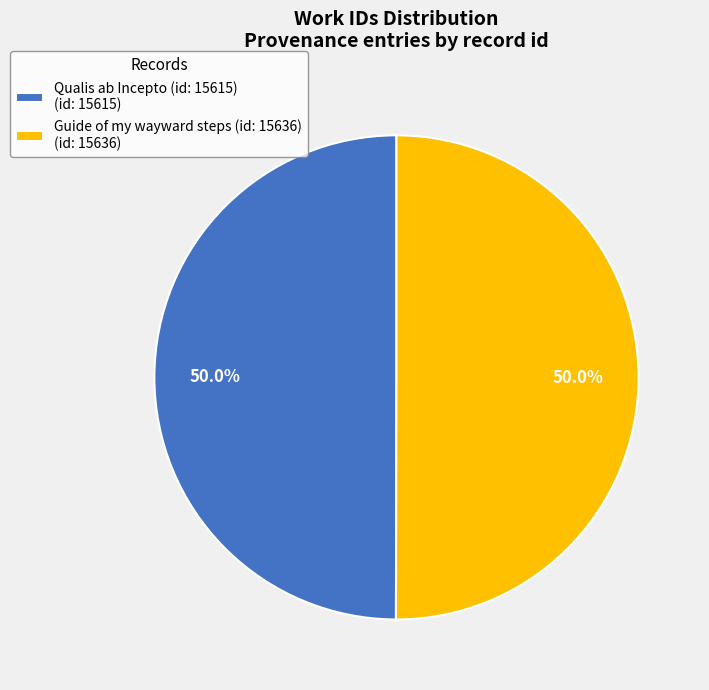

How many segments does this pie chart have?

2